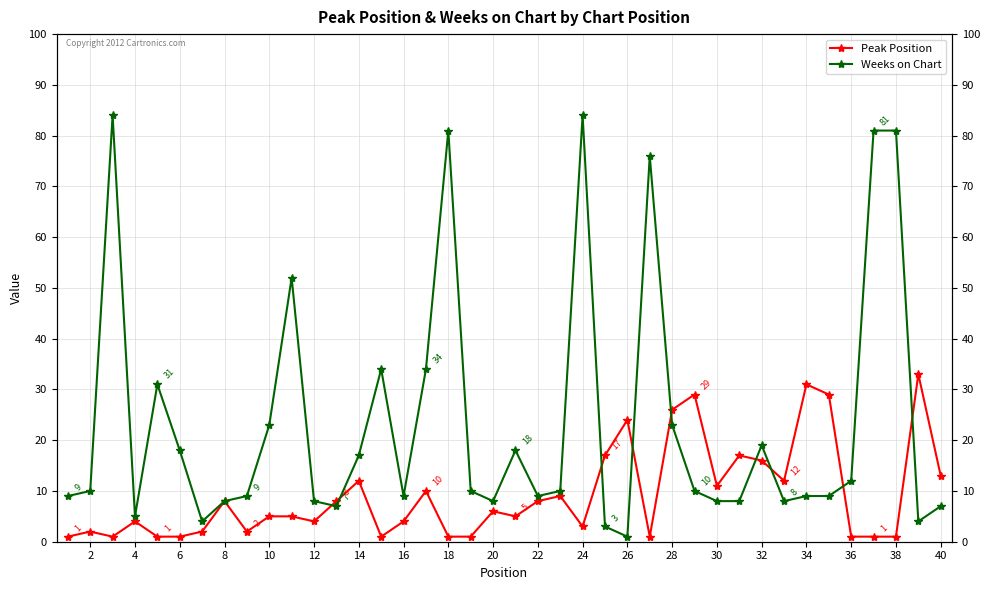

What are all the series names shown in the legend?

Peak Position, Weeks on Chart